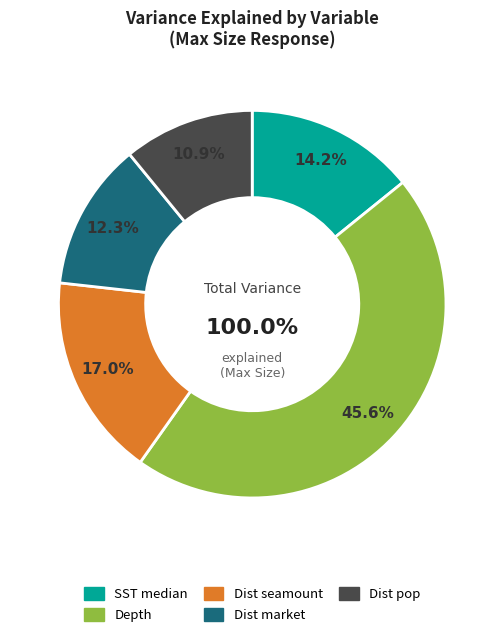

The Dist pop slice represents 11% of the pie. True or false?

True